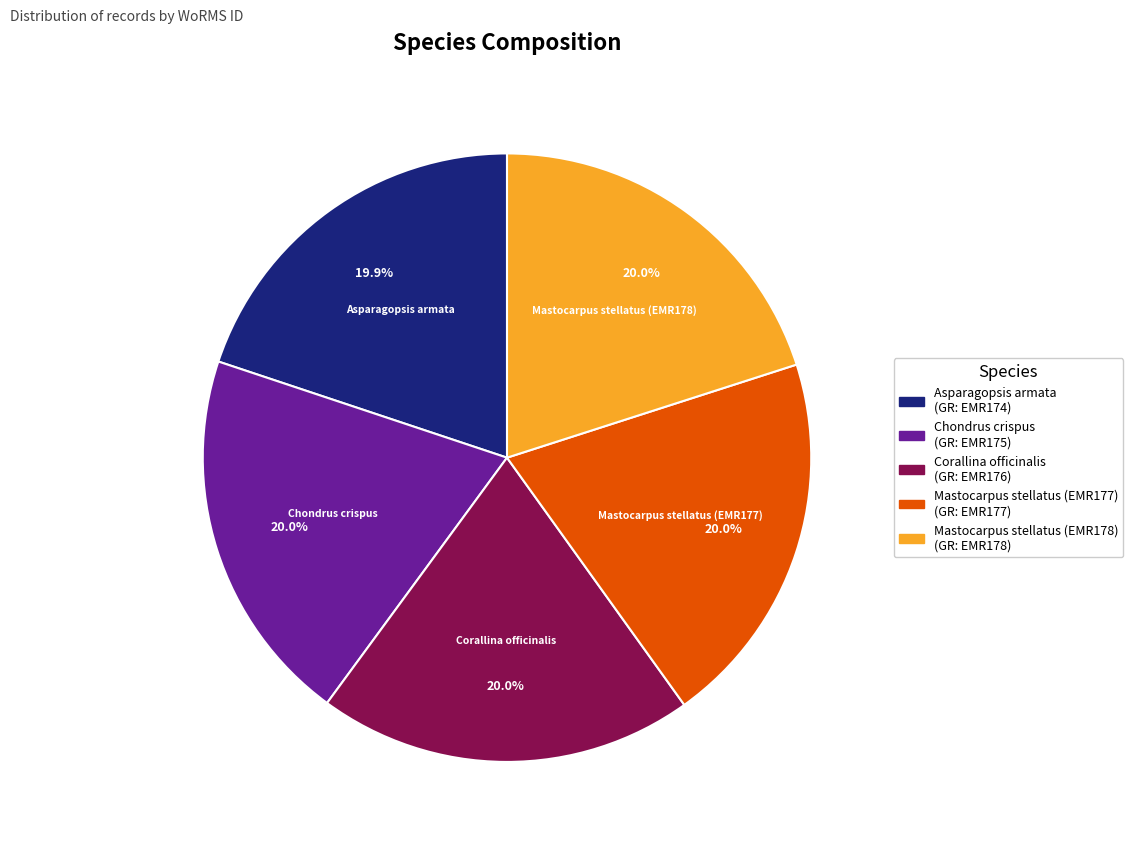

How many segments does this pie chart have?

5